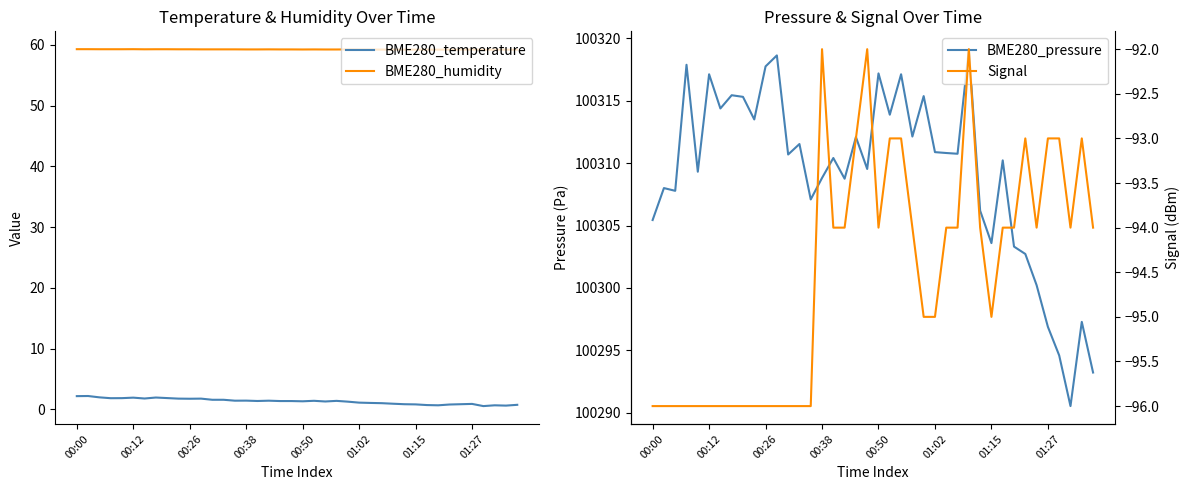

True or false: BME280_temperature and BME280_humidity intersect in this chart.

False